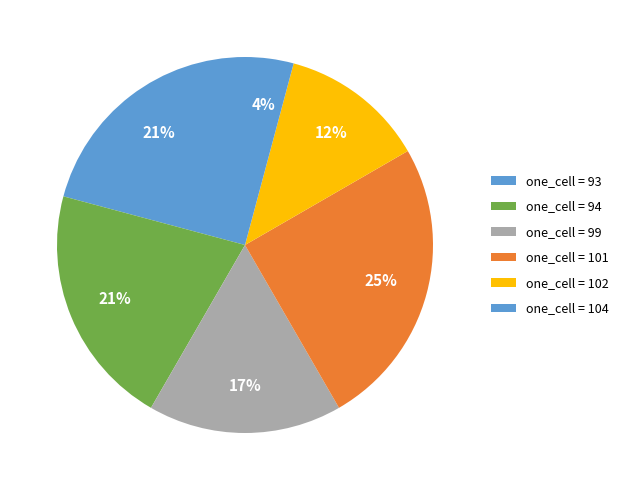

How many segments does this pie chart have?

6